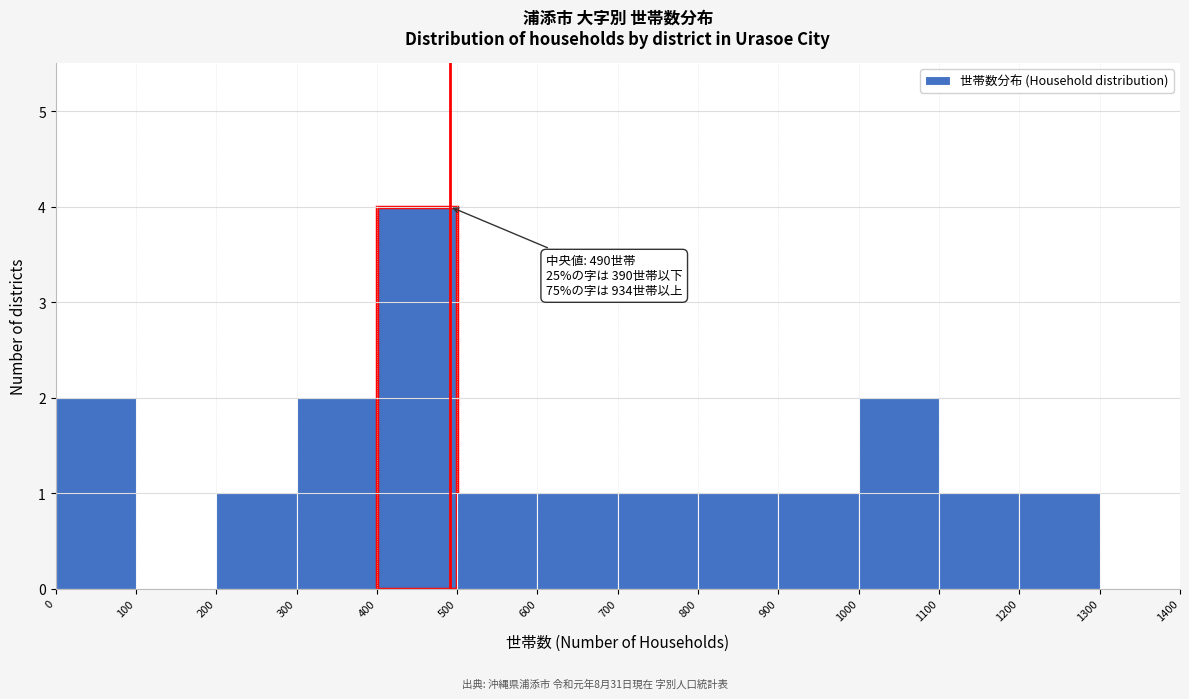

Which range on the x-axis has the tallest bar?

400 to 500